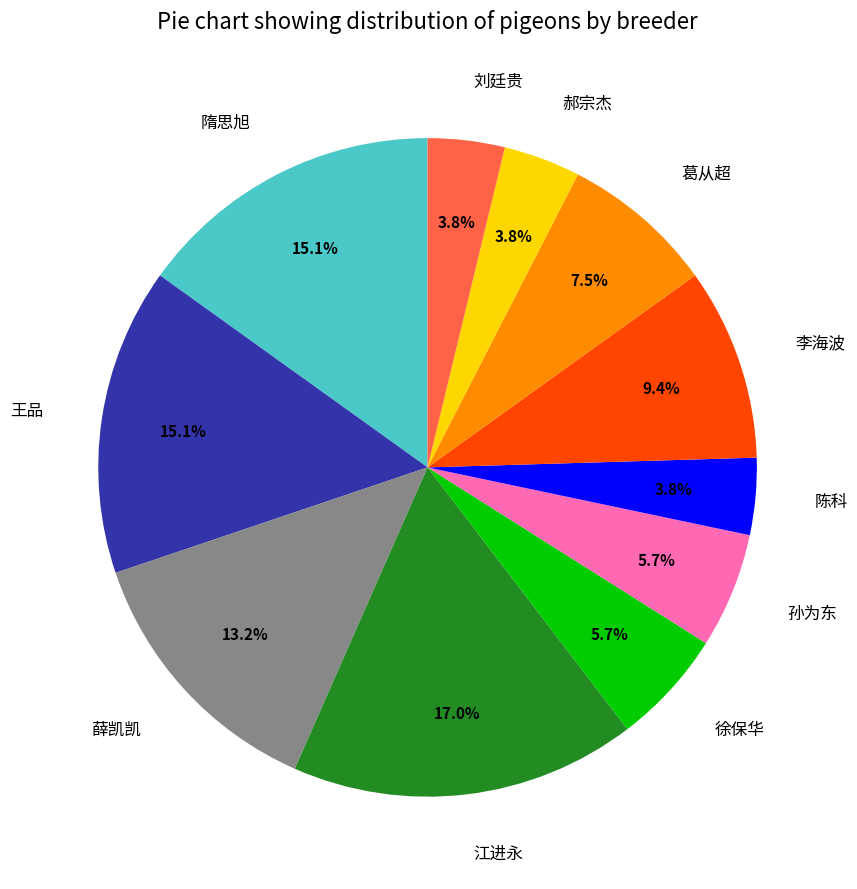

What is the ratio of the value at 刘廷贵 to the value at 葛从超?

0.5